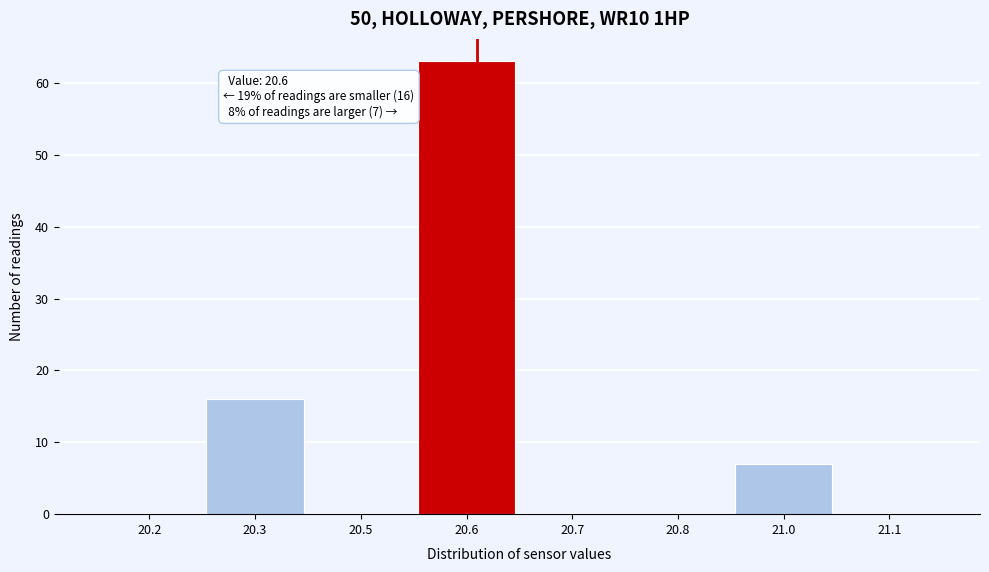

Reading left to right, what are all the values shown in this chart?

20.2=0	20.3=16	20.5=0	20.6=63	20.7=0	20.8=0	21.0=7	21.1=0